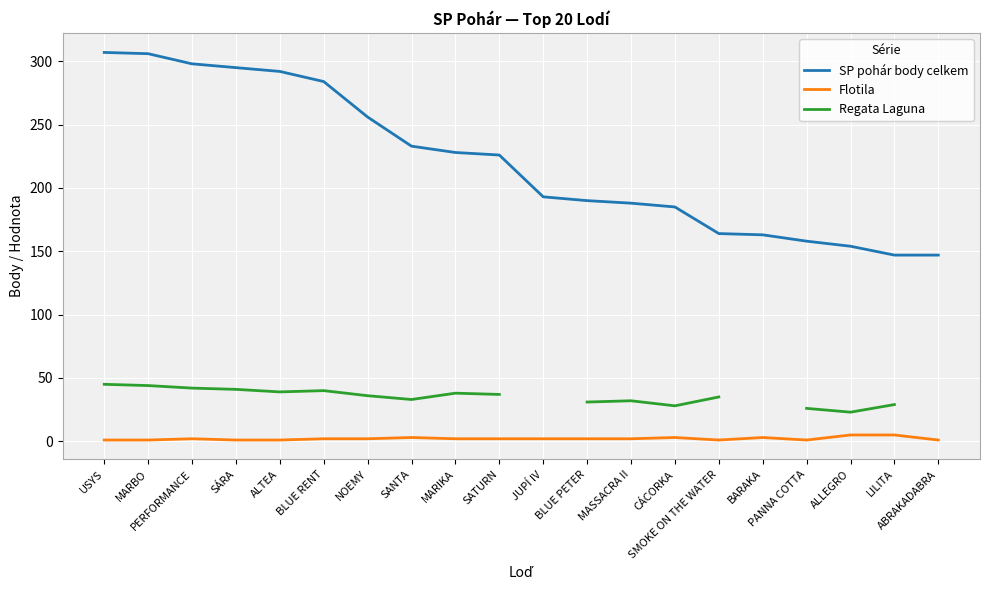

What is the approximate value of Flotila at PANNA COTTA?

1